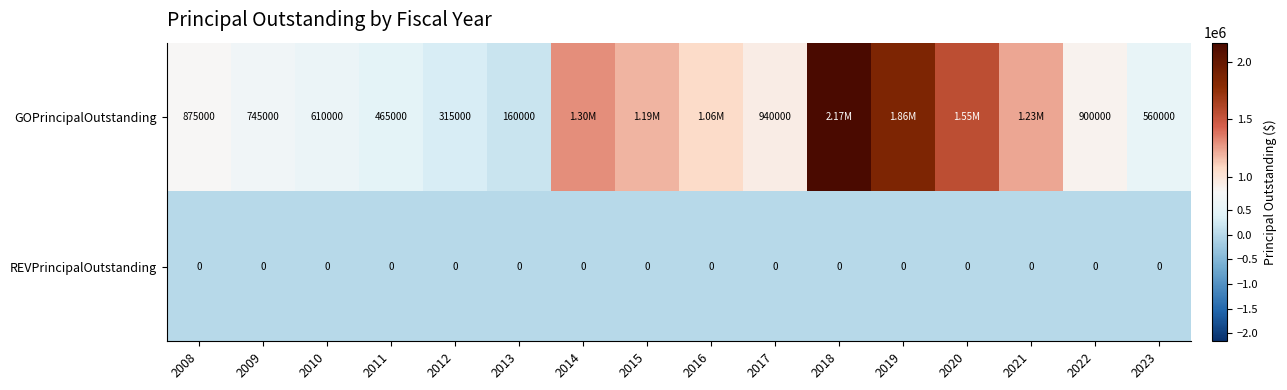

Rank the series at 2011 from highest to lowest value.

GOPrincipalOutstanding, REVPrincipalOutstanding